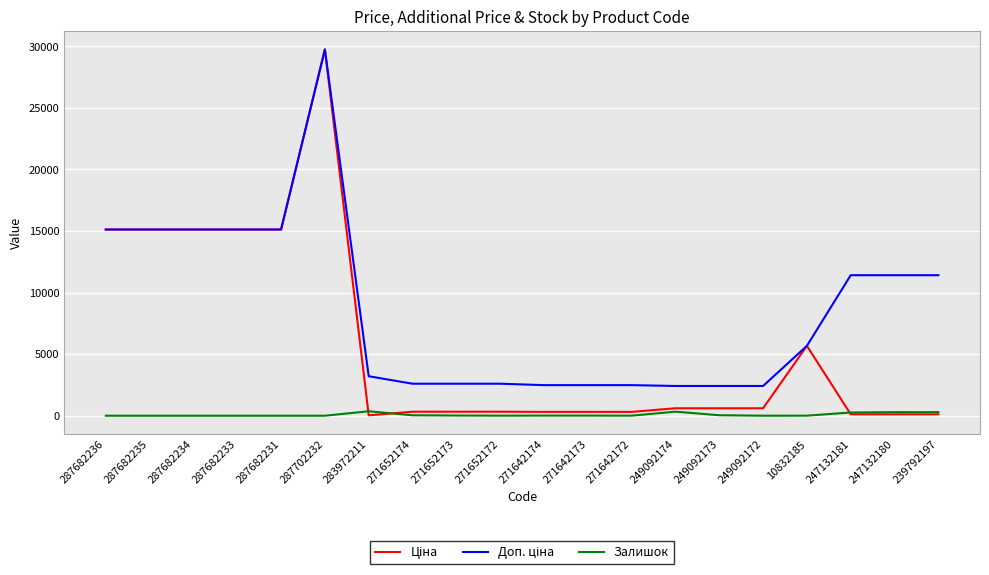

True or false: Залишок has a value of 0.0 at 287682233.

True